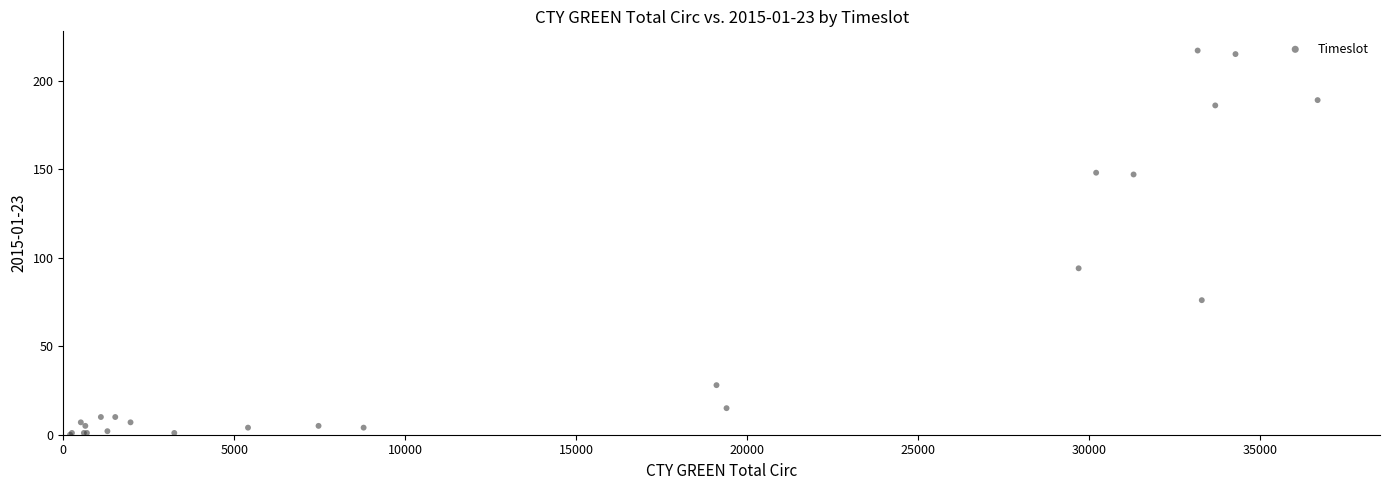

What Y value in the scatter plot is closest to 108?

94